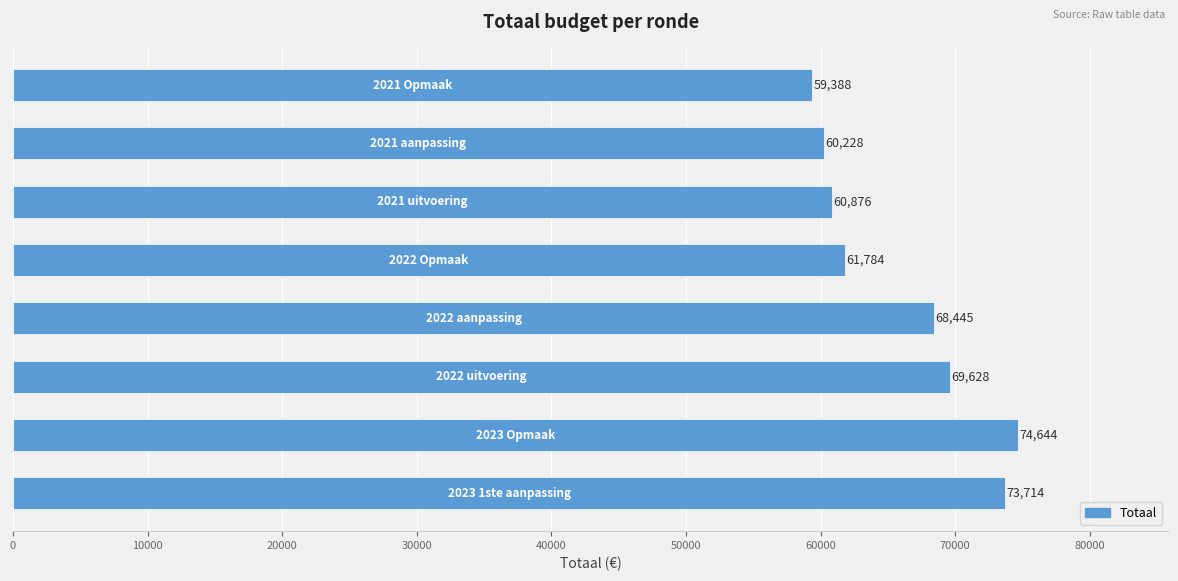

What is the sum of all values?

528707